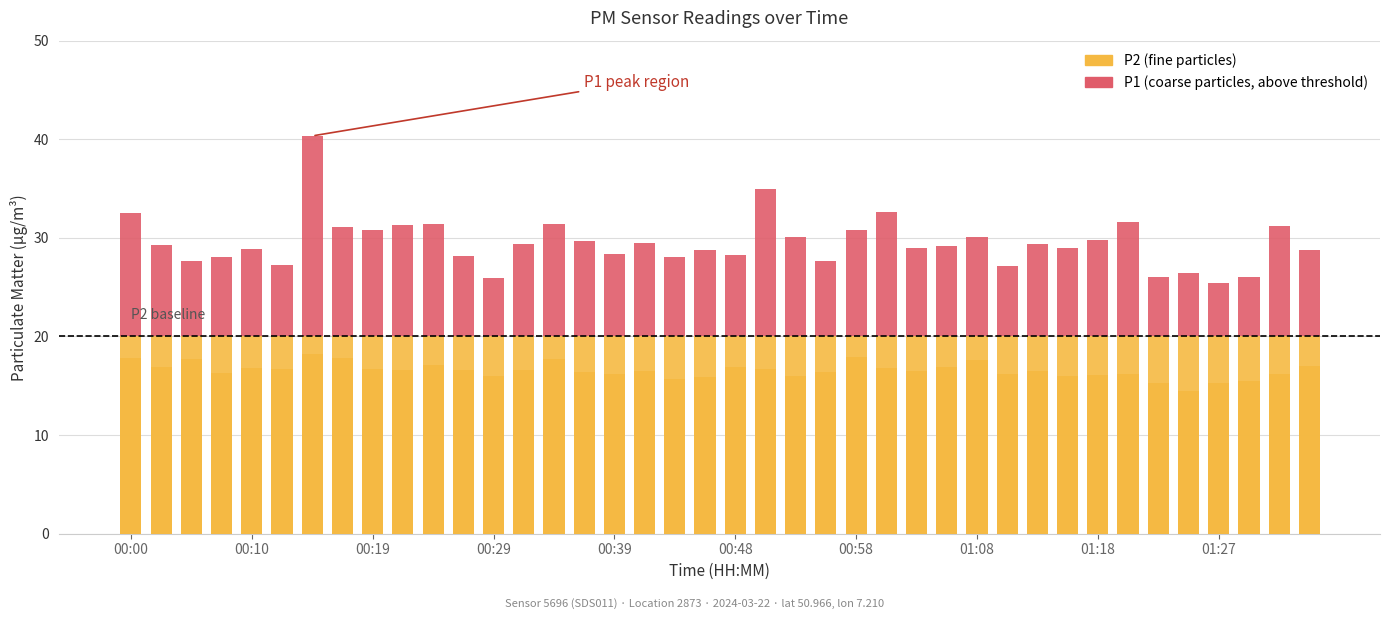

What is the difference between the second highest and second lowest values in the P1 (above threshold) series?

9.0